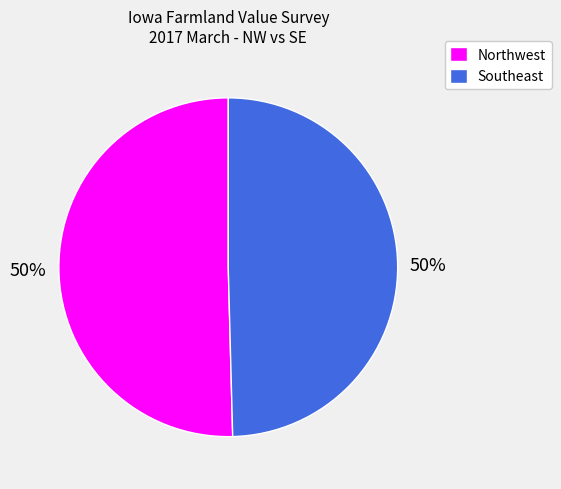

Approximately how many times larger is the value at Northwest compared to Southeast?

1.0